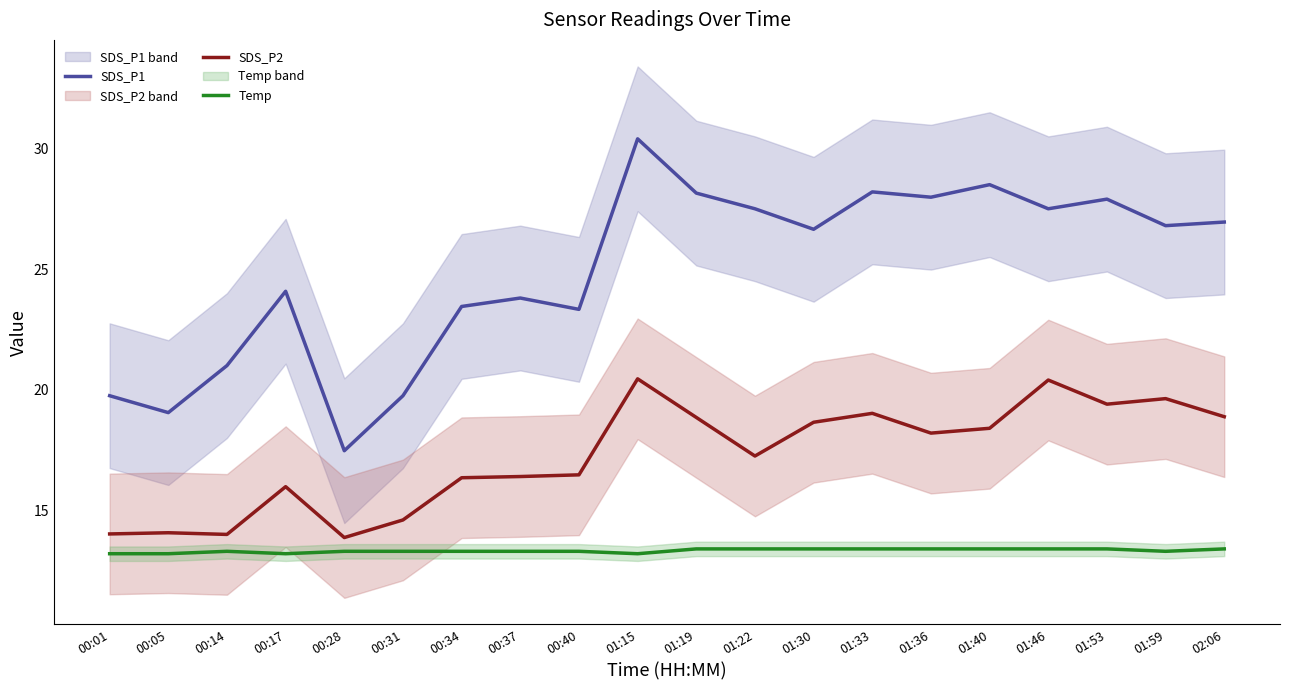

How many lines are shown in the chart?

3